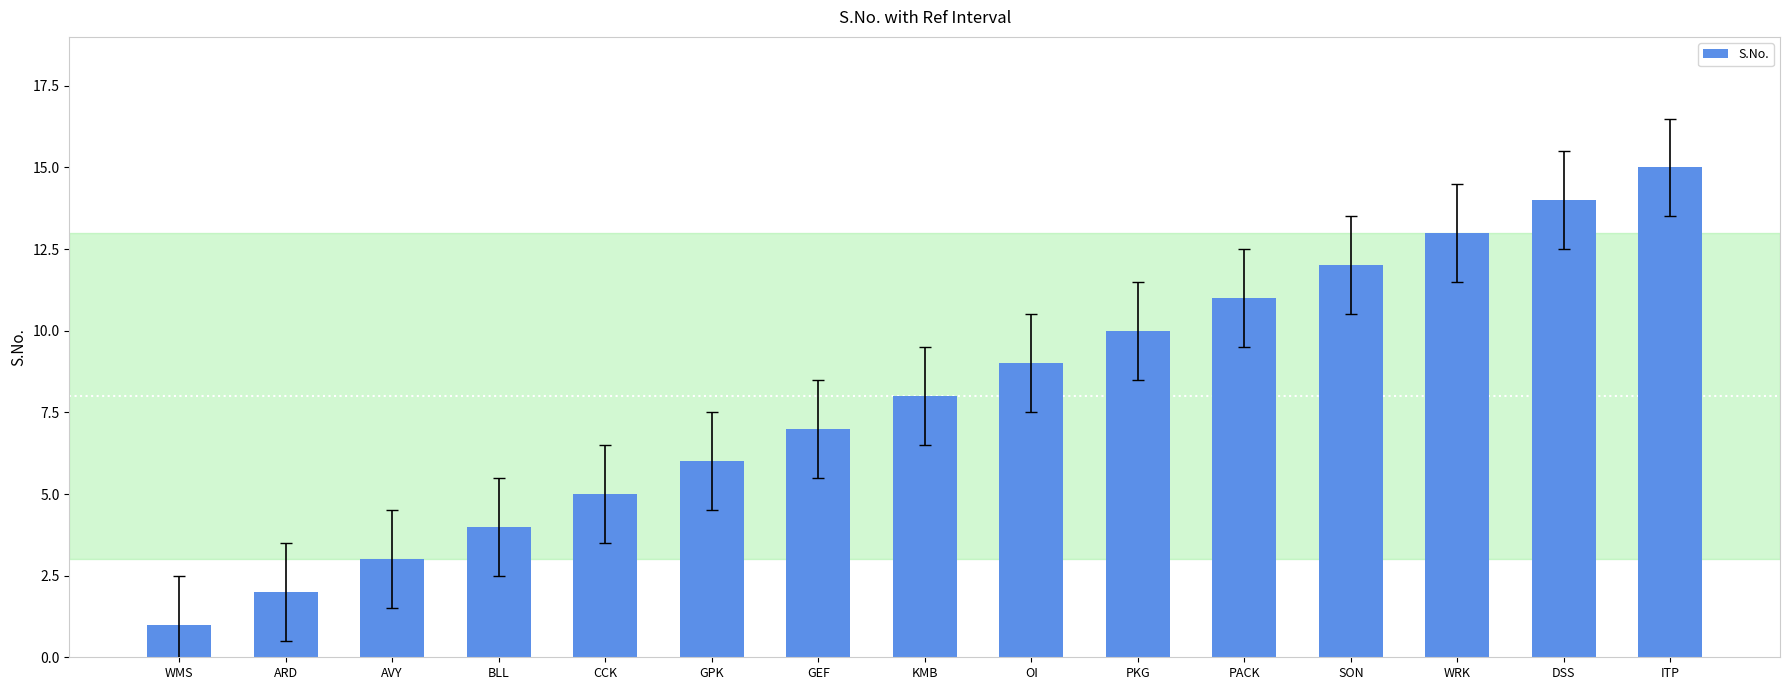

List the labels in order of value, largest first.

ITP, DSS, WRK, SON, PACK, PKG, OI, KMB, GEF, GPK, CCK, BLL, AVY, ARD, WMS